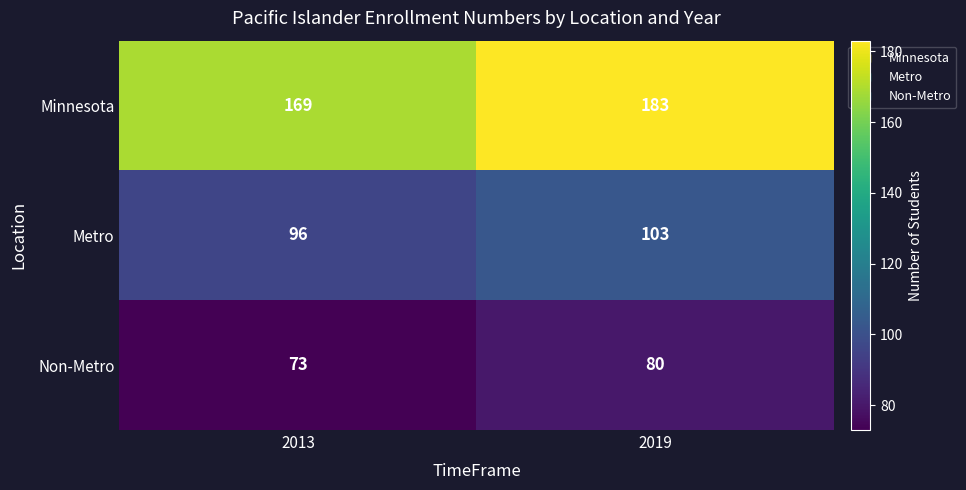

At which label is Metro closest to 99?

2013